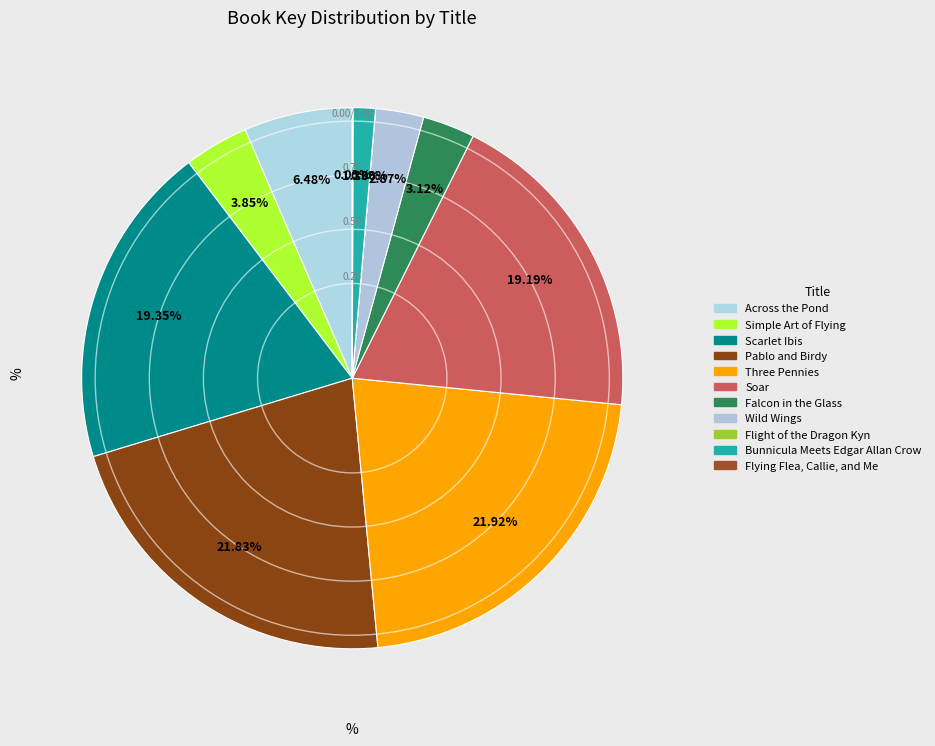

To the nearest percent, what is the average slice percentage?

9%